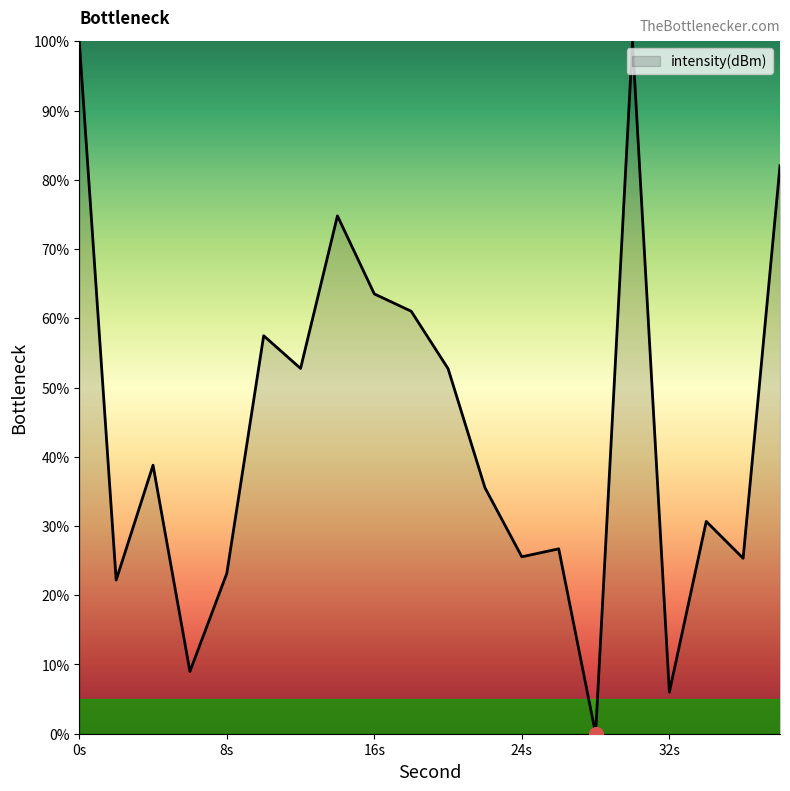

What is the difference between the maximum and minimum values?

100.0